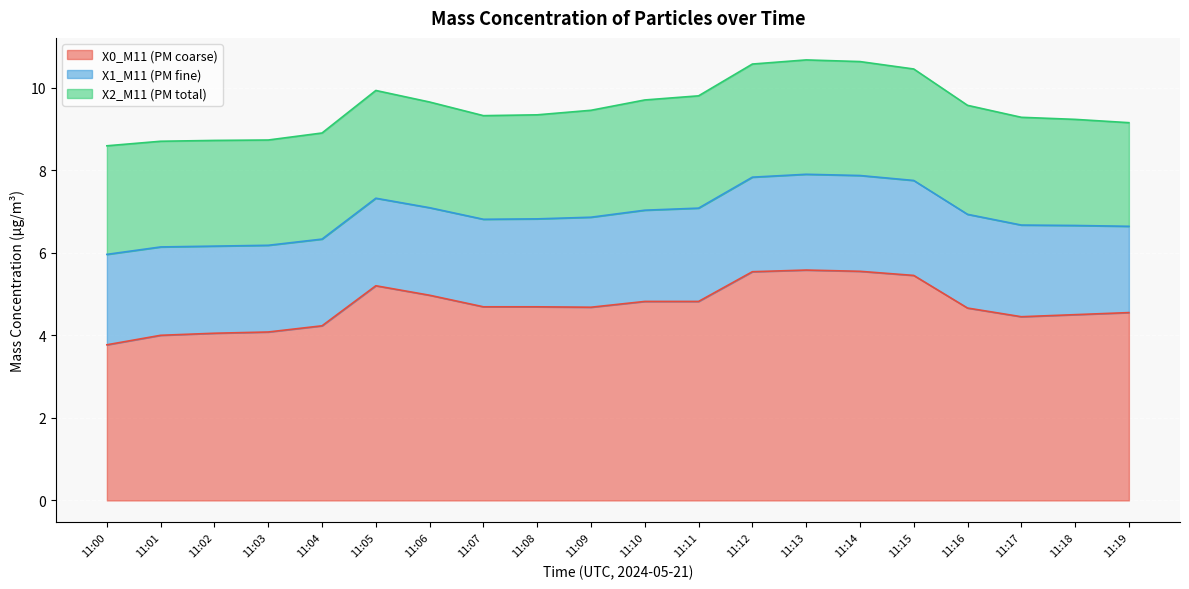

At which category does the chart reach its peak across all series?

11:13